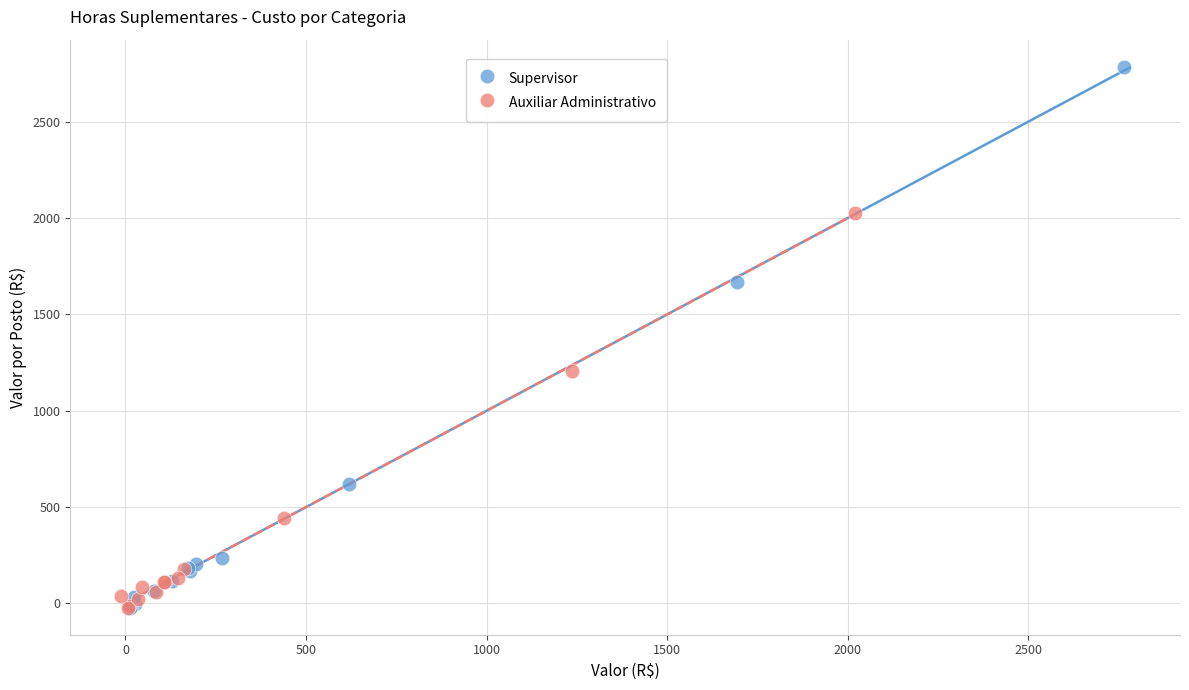

Which series reaches the maximum Y coordinate?

Supervisor